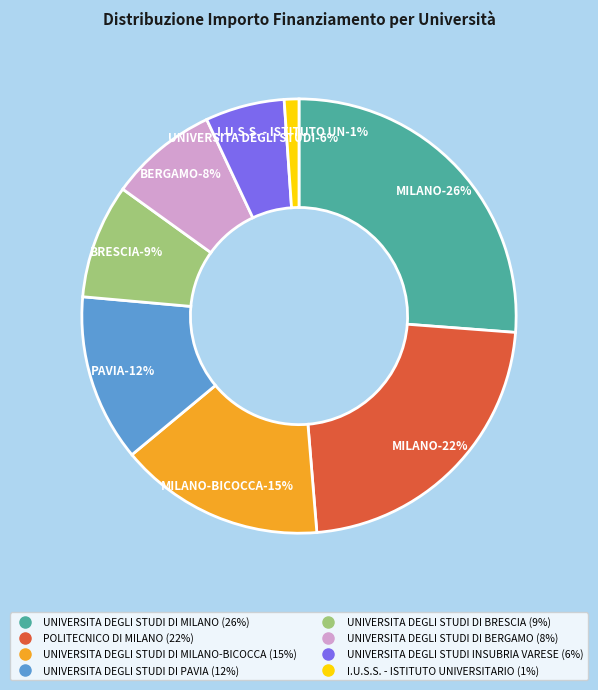

What percentage is the UNIVERSITA DEGLI STUDI DI PAVIA slice, to the nearest percent?

12%